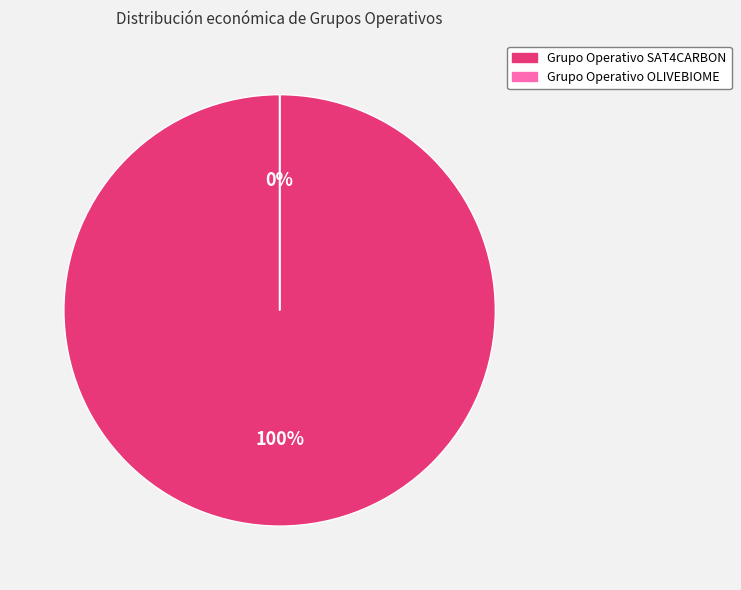

What percentage is NOT represented by Grupo Operativo OLIVEBIOME?

100.0%